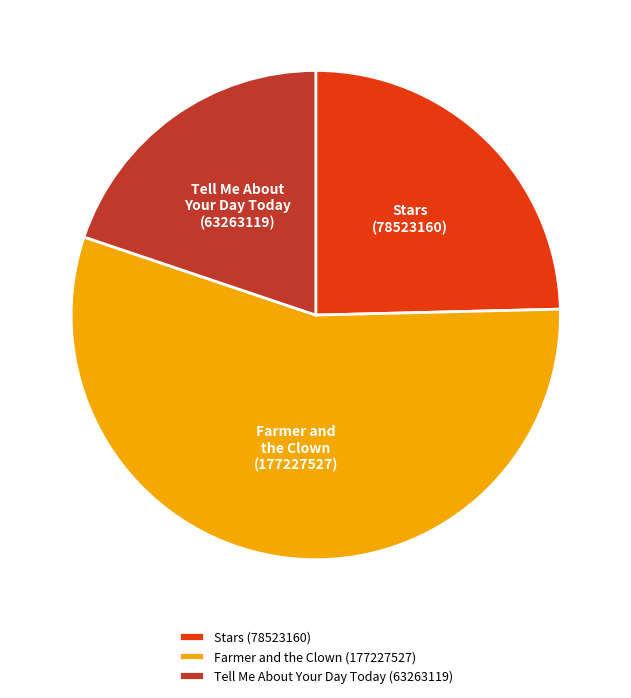

Do Tell Me About Your Day Today (63263119) and Stars (78523160) together represent more than half of the pie?

No